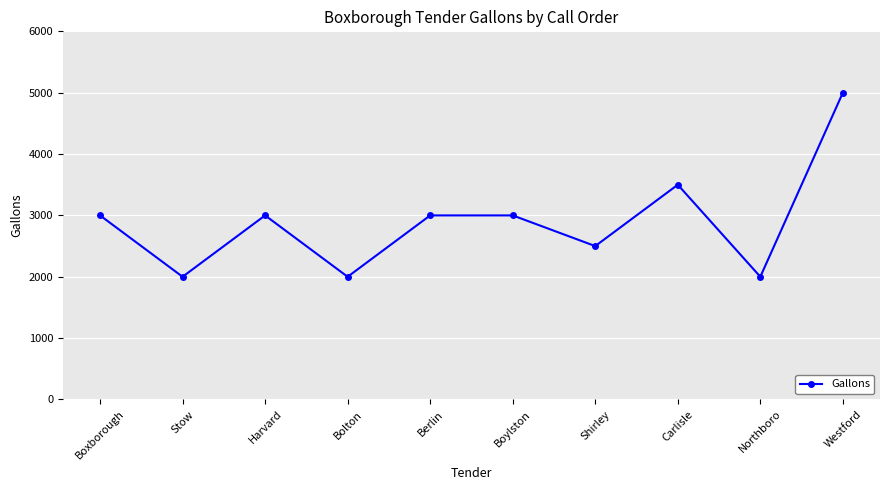

What is the label of the 10th point from the left?

Westford